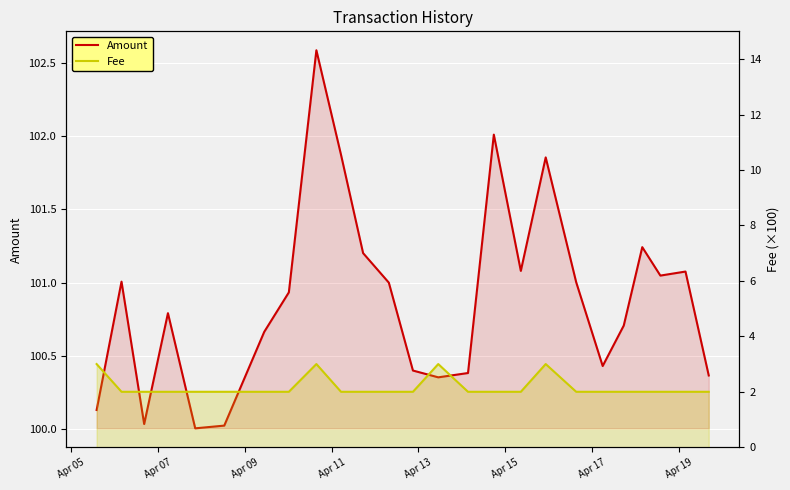

Does the chart display data point markers on the line(s)?

No